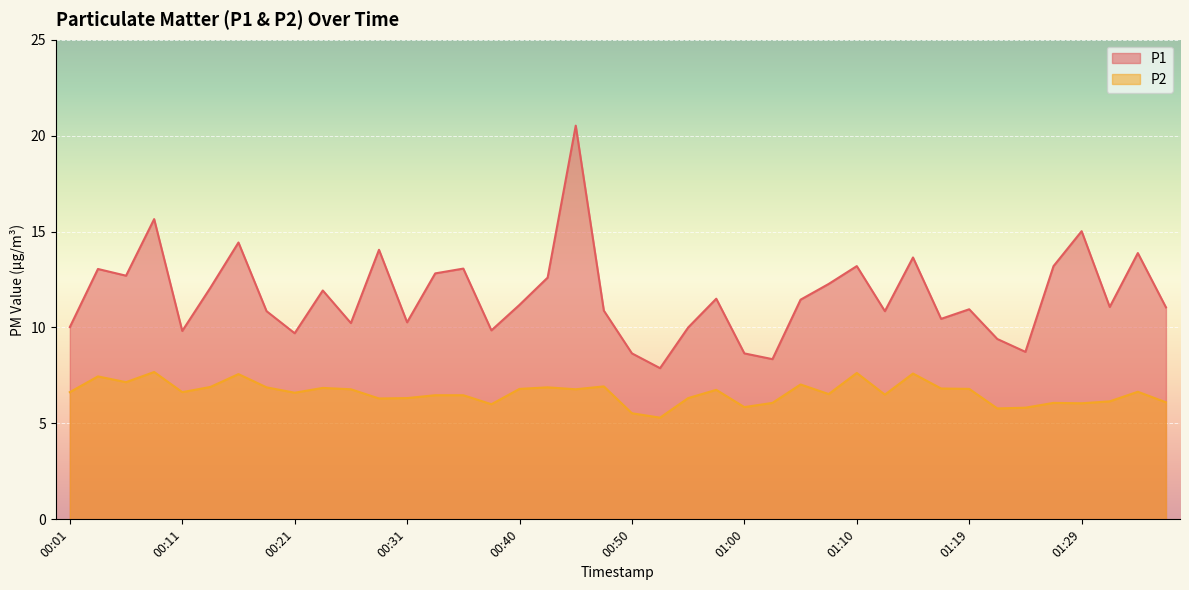

What is the sum of the P2 values at 01:15 and 01:37?

13.7